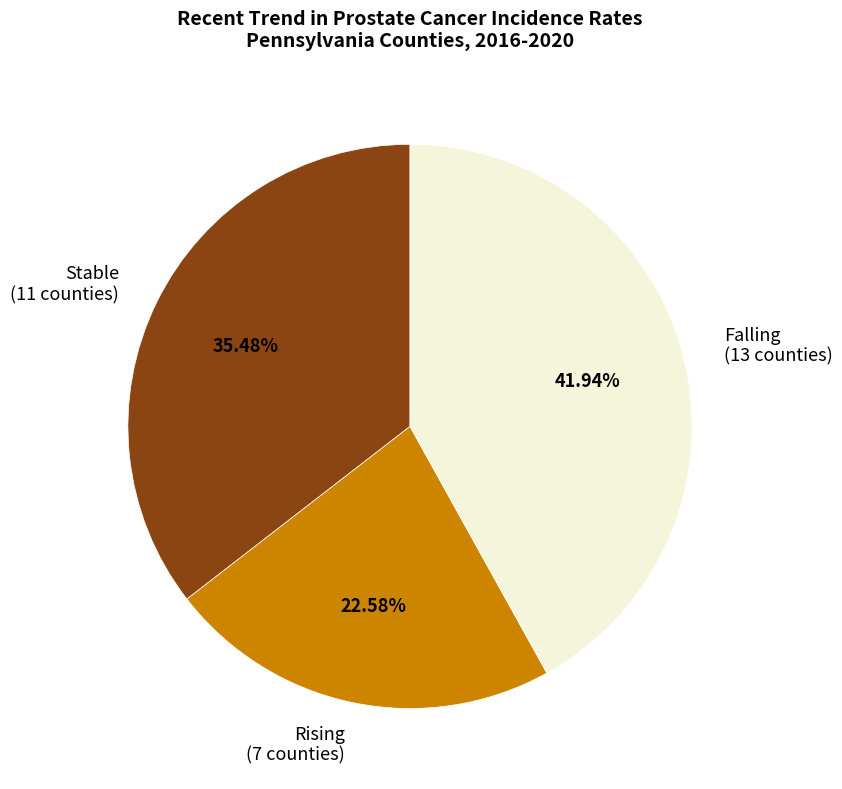

Is the sum of Stable (11 counties) and Falling (13 counties) greater than half?

Yes